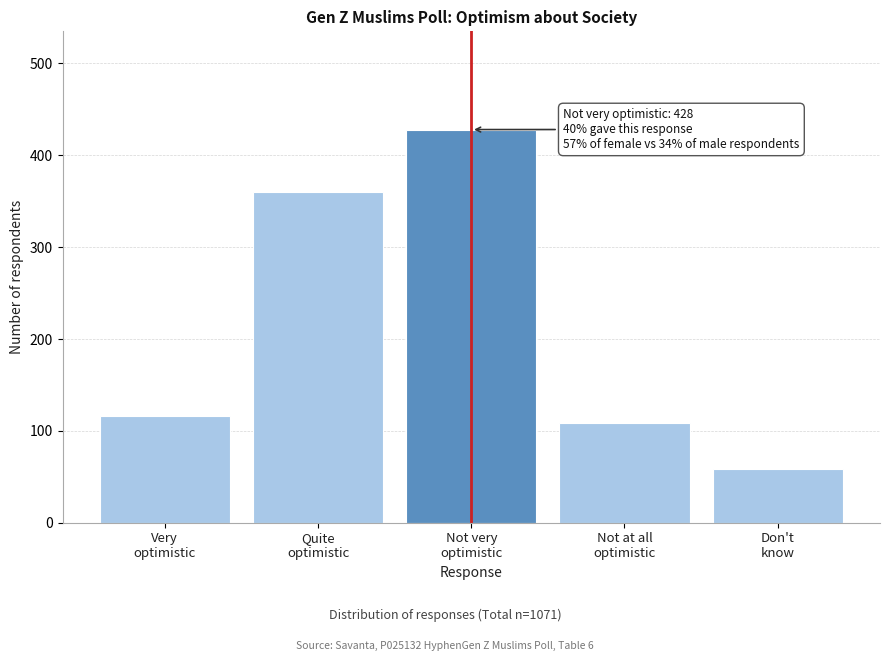

Reading left to right, extract all data points from this chart.

116	360	428	108	59